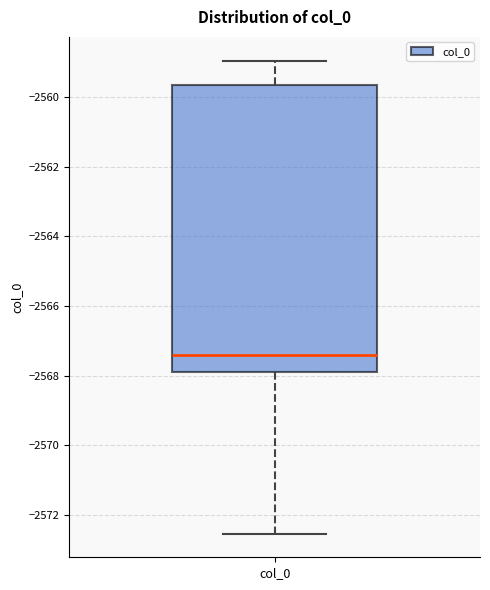

Read this box plot against the y-axis: the position of the median line, the range covered by the box, and the ends of both whiskers. The values are not printed on the chart, so give them approximately, as read against the axis.

median -2567.4, box -2568.0 to -2559.6, whiskers -2572.6 to -2559.0